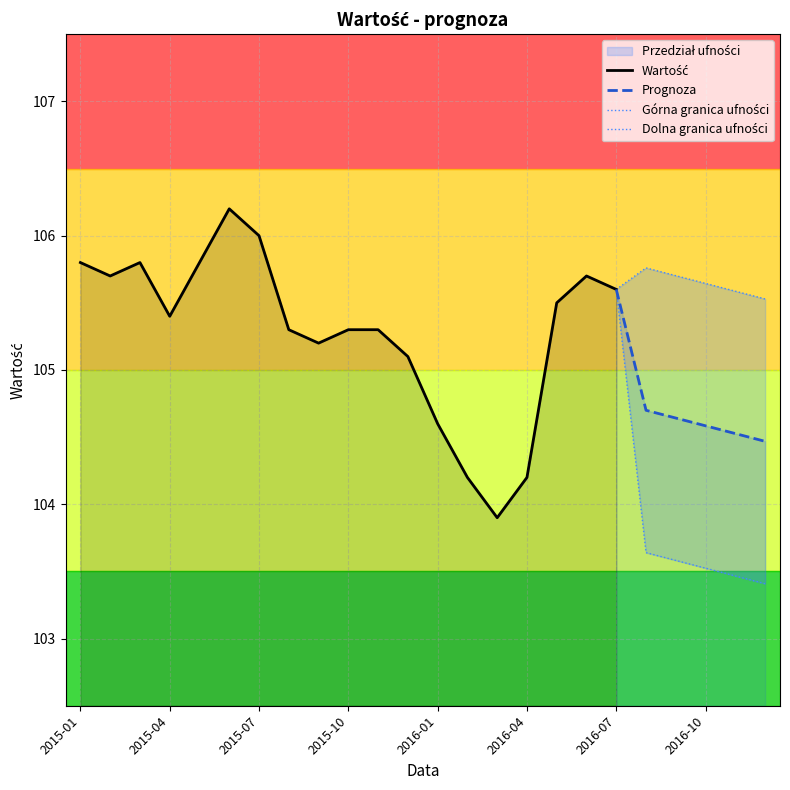

List the labels in order of value, smallest first.

2016-03, 2016-02, 2016-04, 2016-01, 2015-12, 2015-09, 2015-08, 2015-10, 2015-11, 2015-04, 2016-05, 2016-07, 2015-02, 2016-06, 2015-01, 2015-03, 2015-05, 2015-07, 2015-06